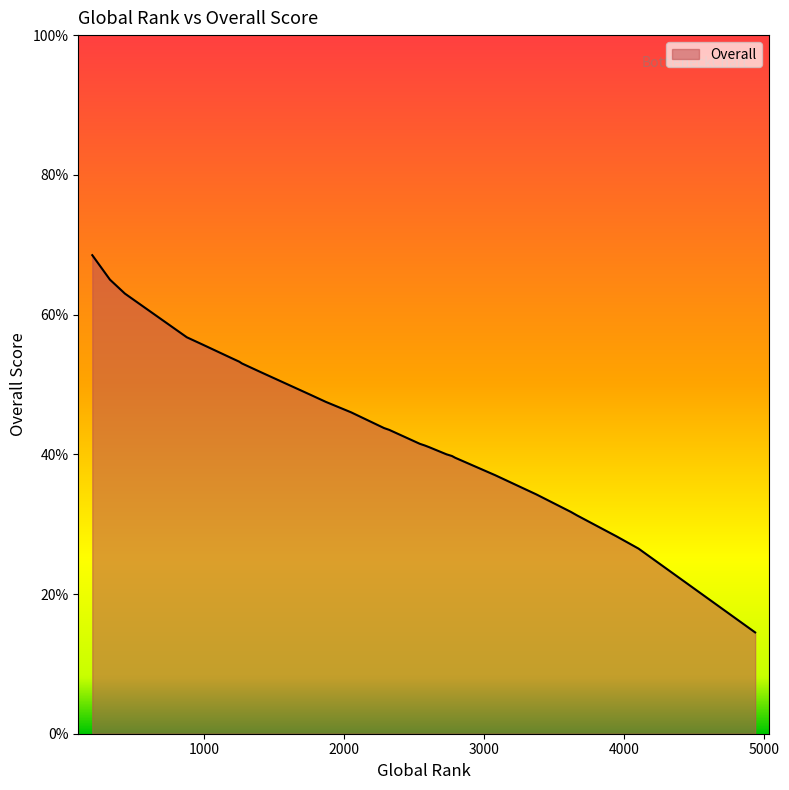

What is the difference between the values at 16 and 9?

13.0